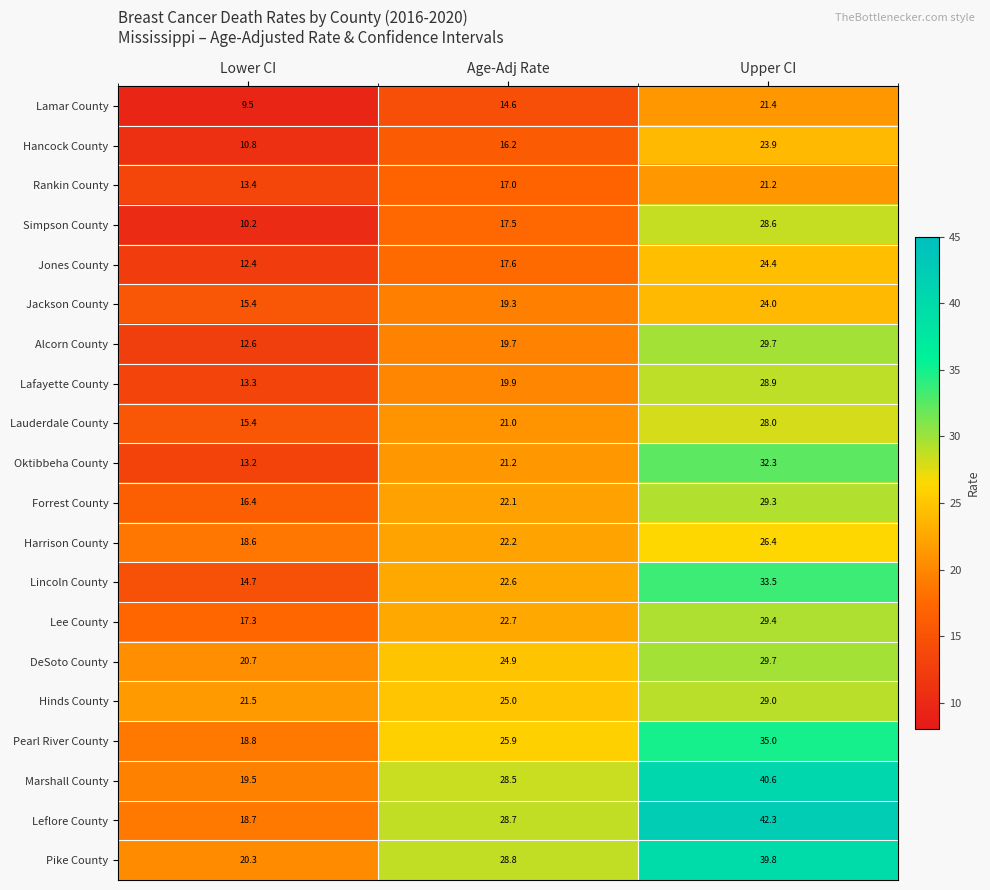

Which series changed the most between Lower CI and Age-Adj Rate?

Leflore County